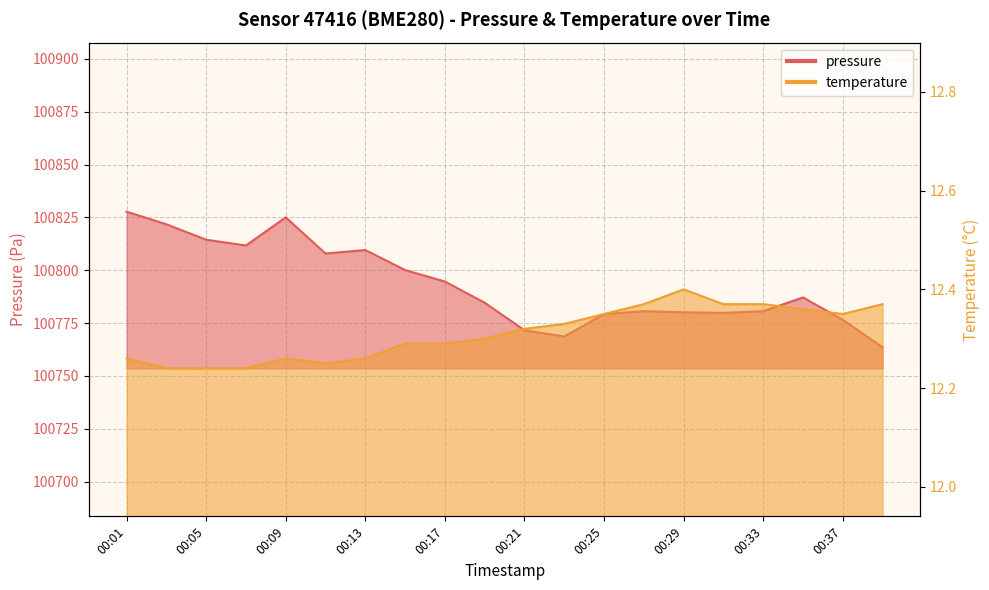

What is the lowest value of the pressure series?

100763.5